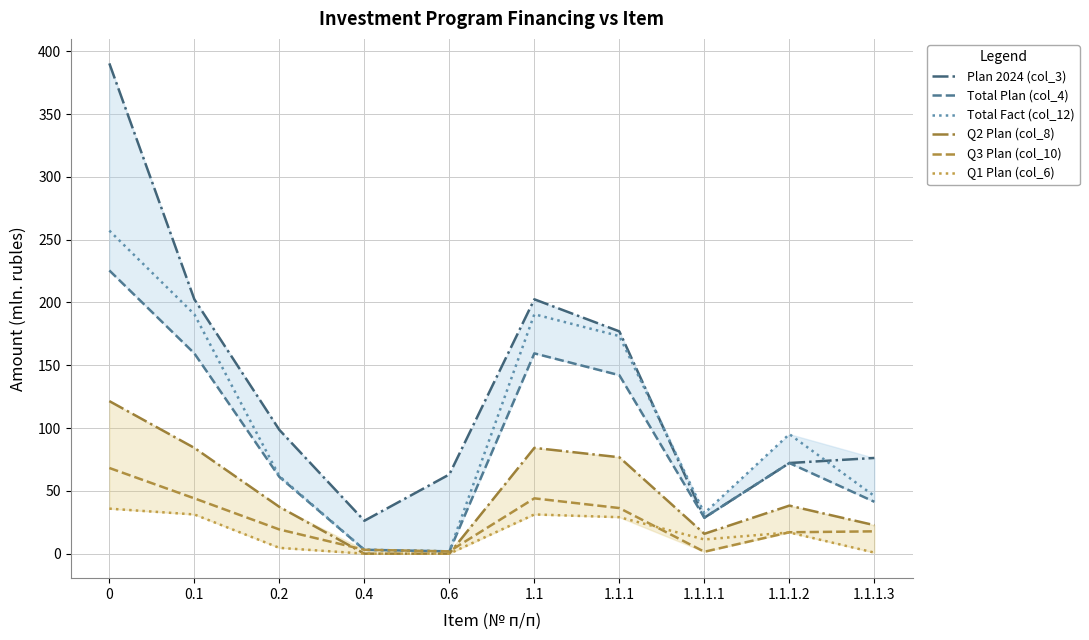

What is the difference between the maximum and minimum values in the Plan 2024 (col_3) series?

364.1